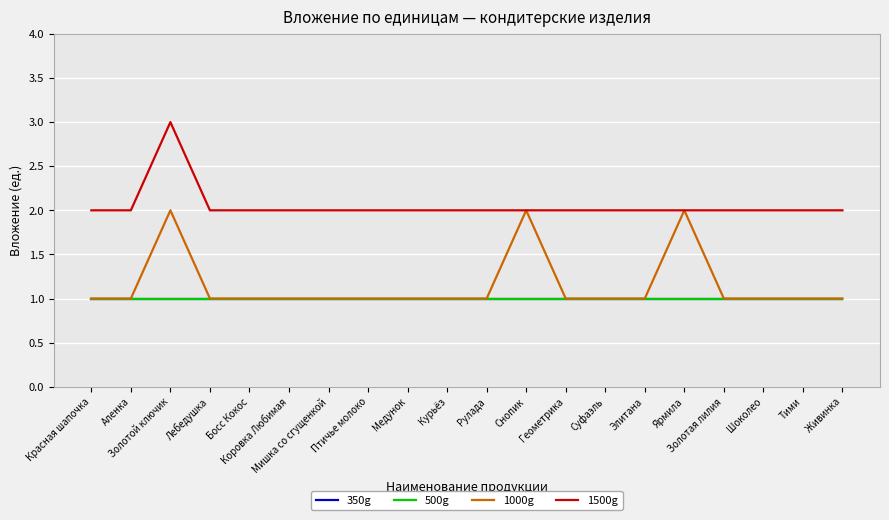

True or false: 1000g and 500g cross at least once.

False